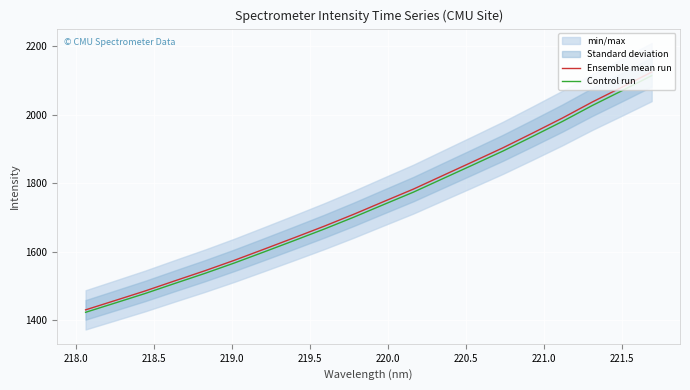

At how many categories does at least one series exceed 1596?

14